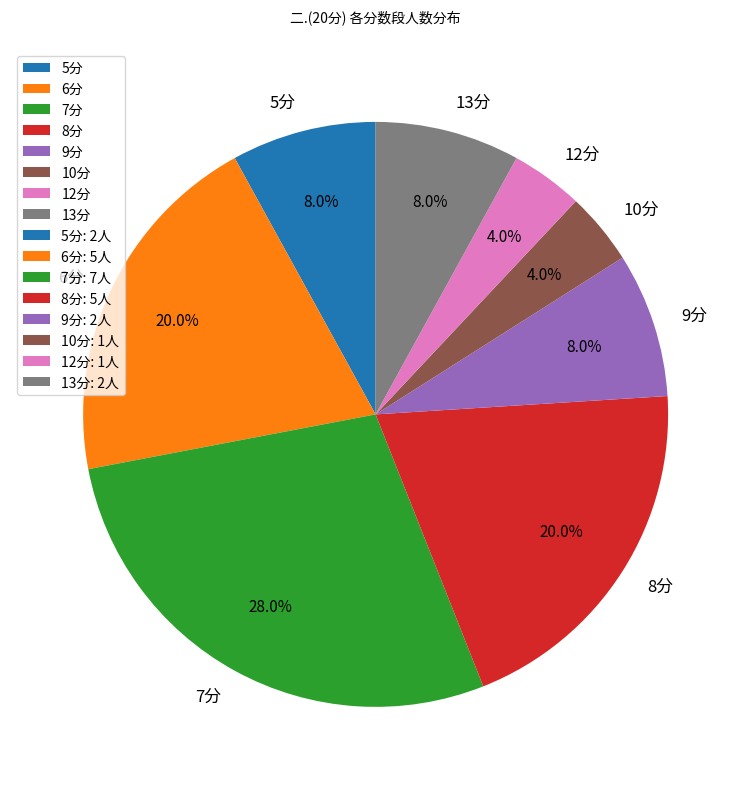

What is the total percentage of 6分 and 9分?

28.0%